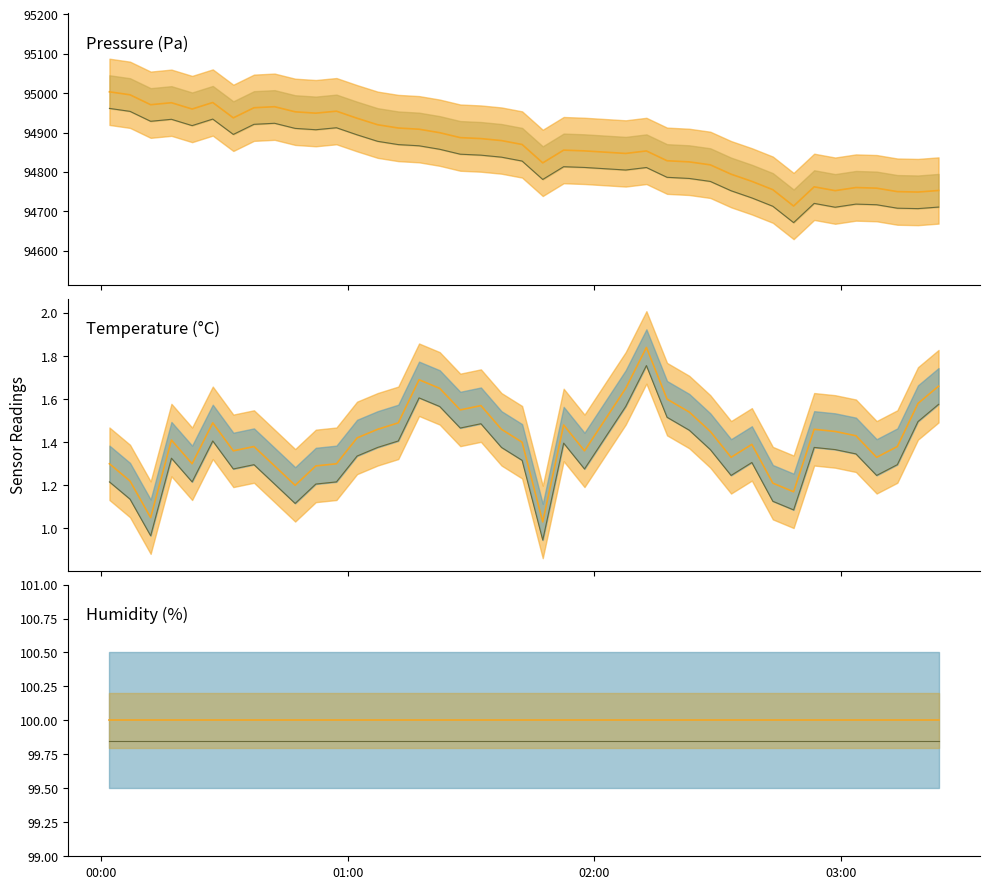

List the series in order of their peak value, highest first.

pressure_line, pressure_lower_line, humidity_line, humidity_lower_line, temperature_line, temperature_lower_line